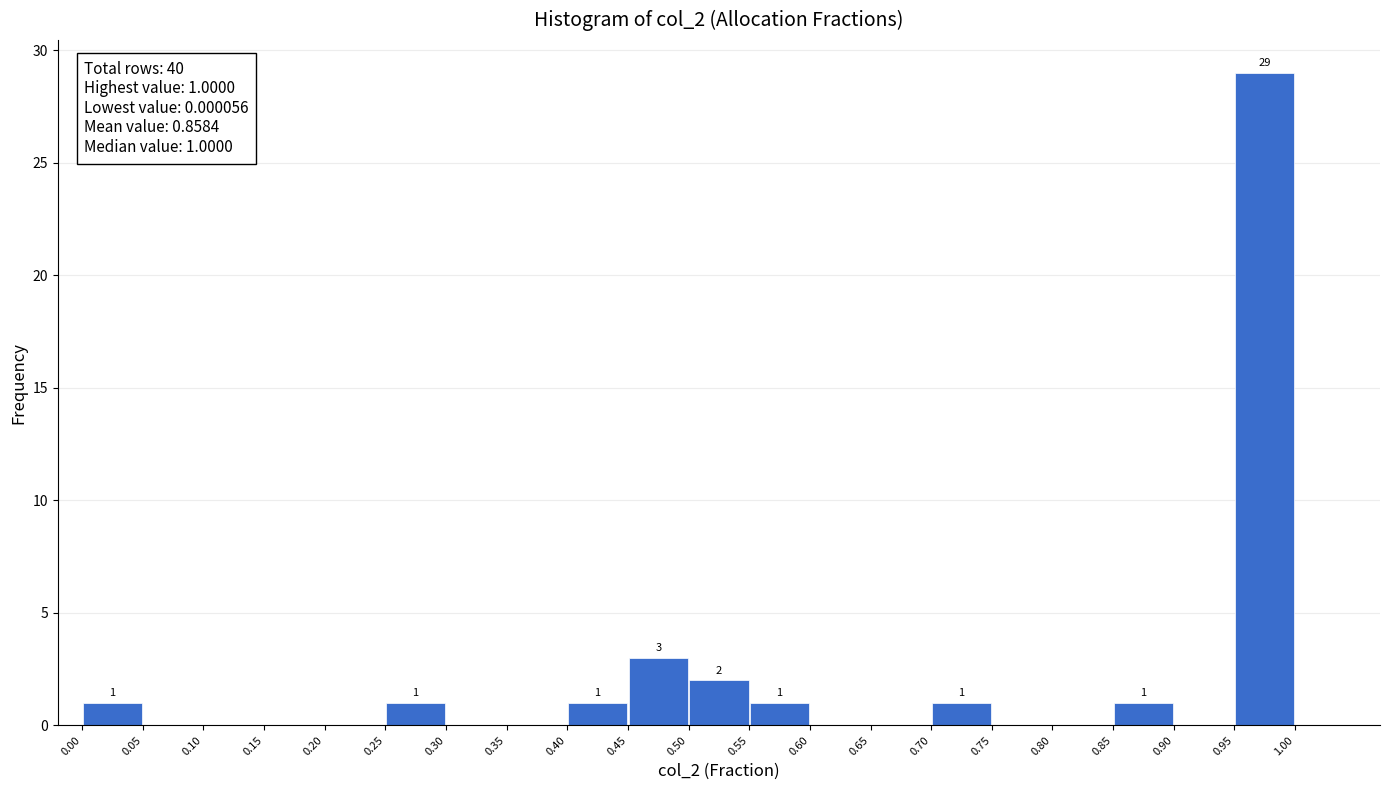

Which range on the x-axis has the tallest bar?

0.95 to 1.00